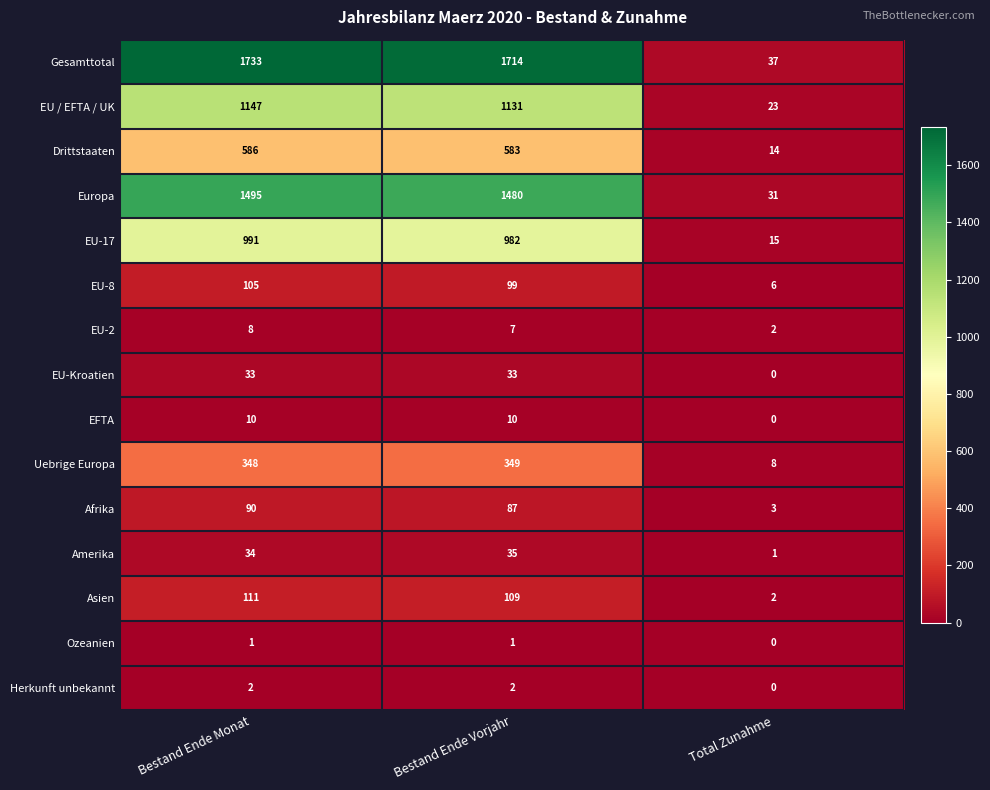

True or false: EU-17 has a value of 534 at Bestand Ende Monat.

False